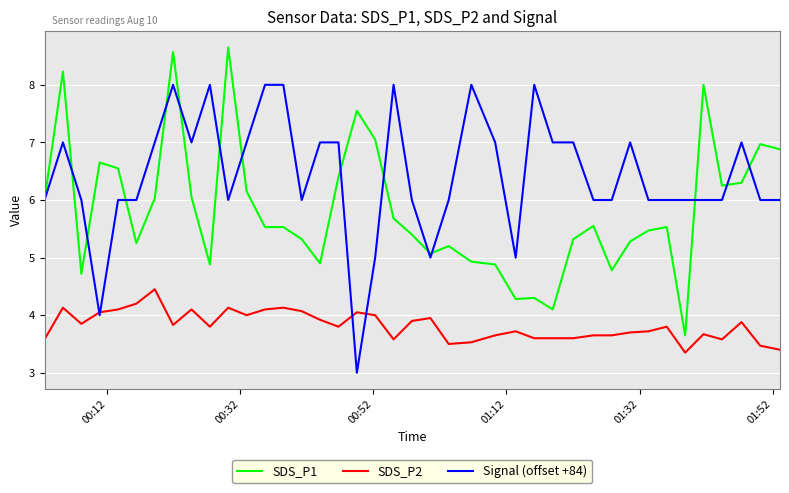

True or false: SDS_P1 and SDS_P2 intersect in this chart.

False